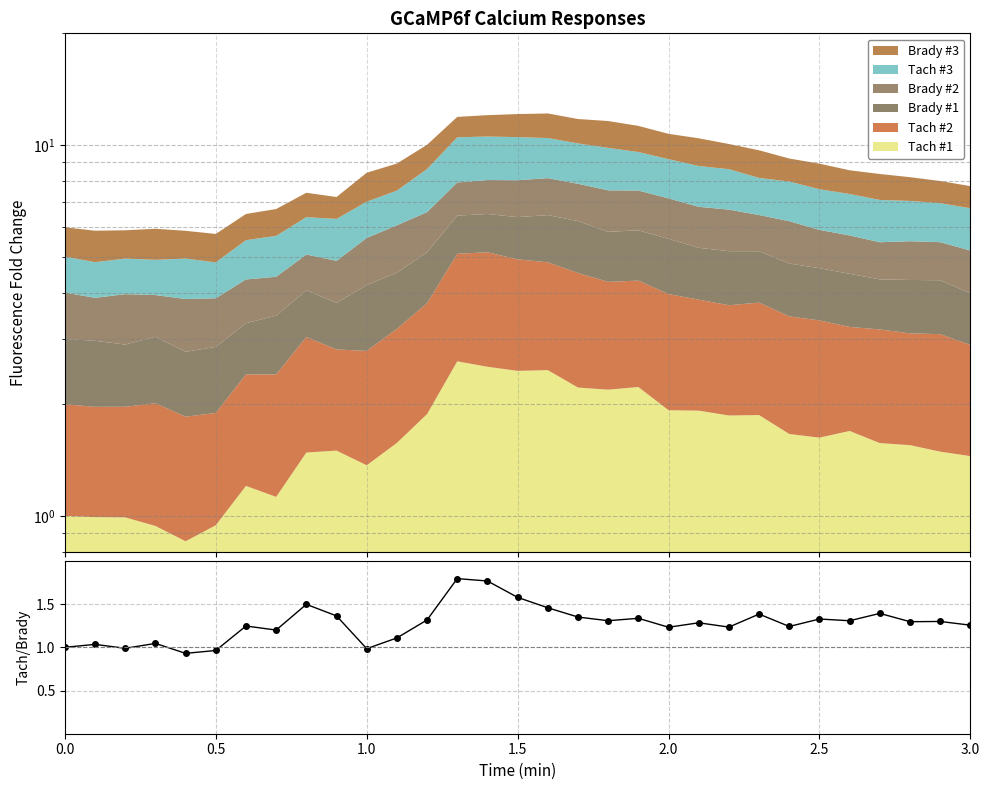

What is the label of the 14th point from the left?

13